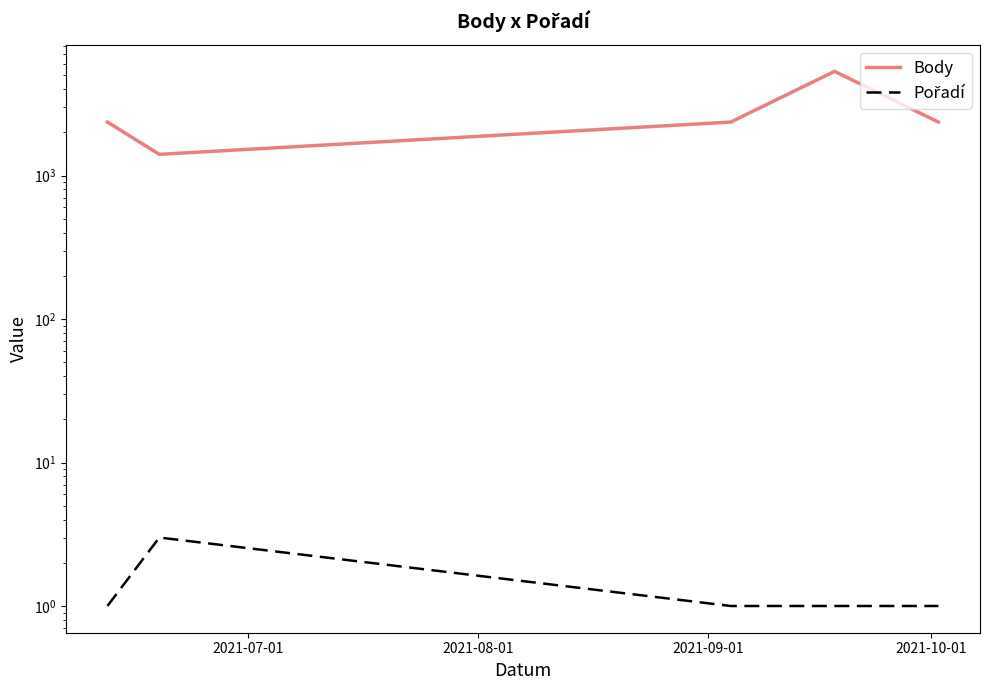

How many categories are shown in the chart?

5